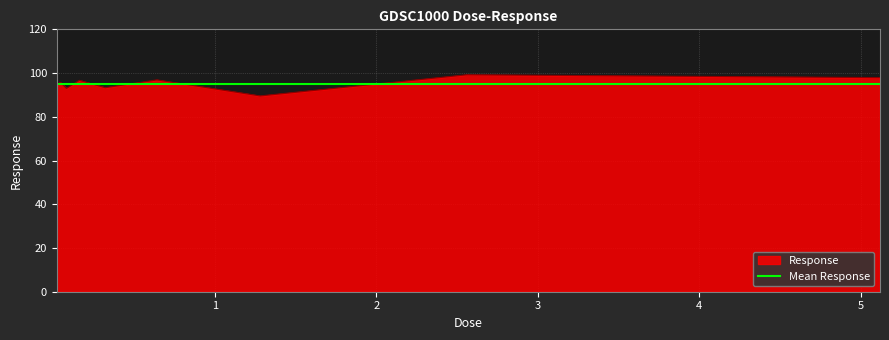

True or false: there are more than 0 points higher than both neighbors.

True